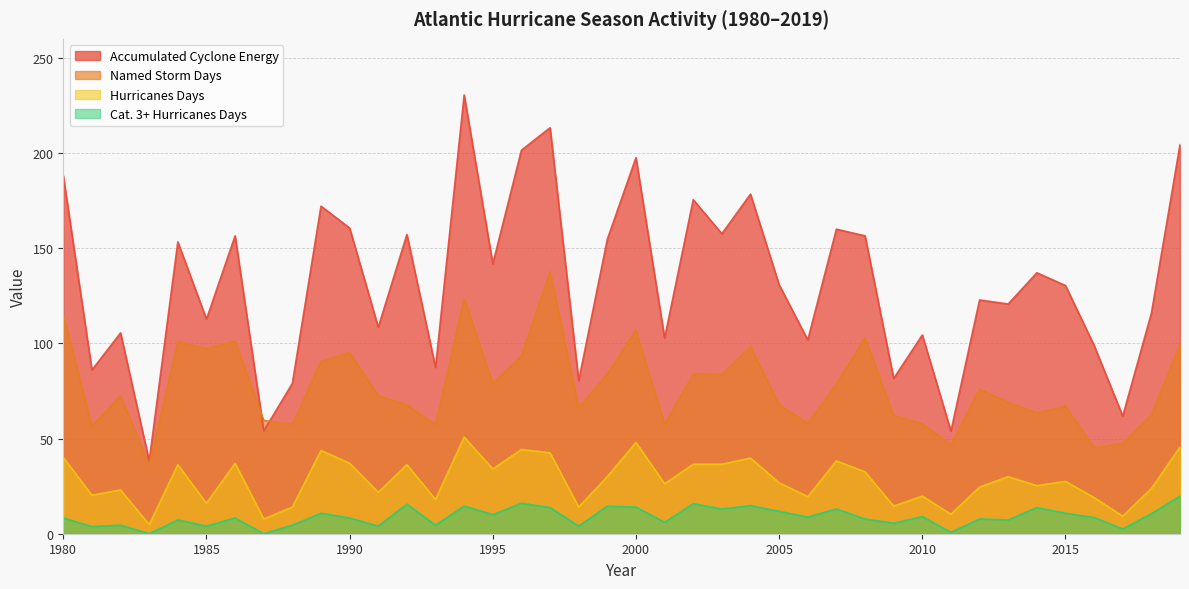

The Hurricanes Days series shows 50.8 at 1990. True or false?

False